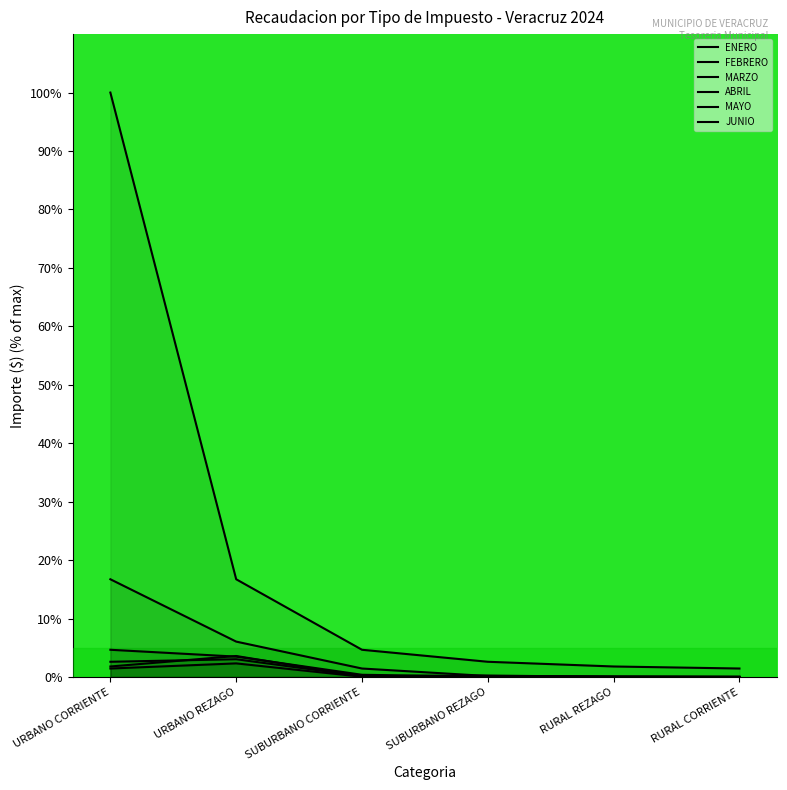

List the labels in order of ENERO value, largest first.

URBANO CORRIENTE, URBANO REZAGO, SUBURBANO CORRIENTE, SUBURBANO REZAGO, RURAL REZAGO, RURAL CORRIENTE